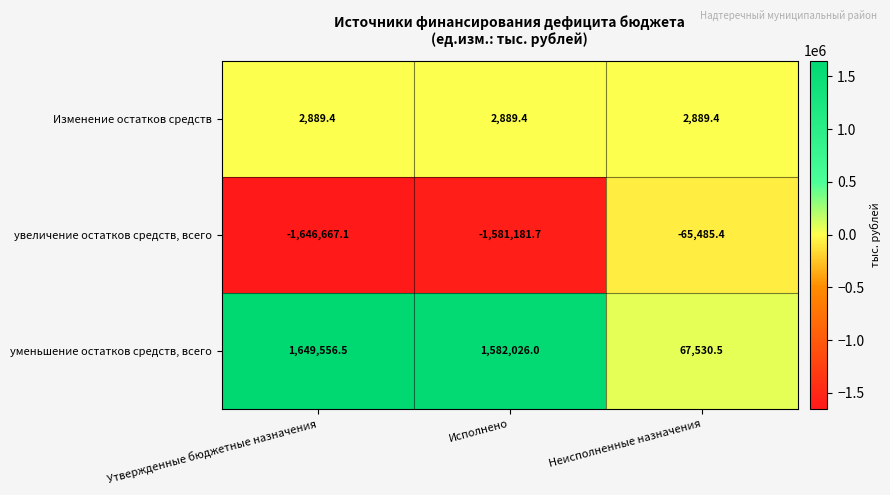

What is the difference between the maximum and minimum values in the увеличение остатков средств, всего series?

1581181.7